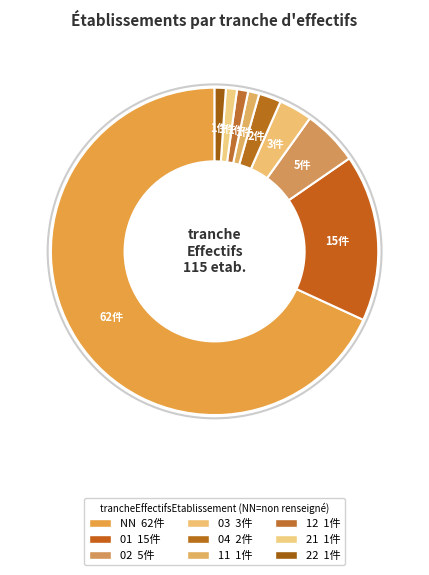

To the nearest percent, what percentage of the pie is 03?

3%